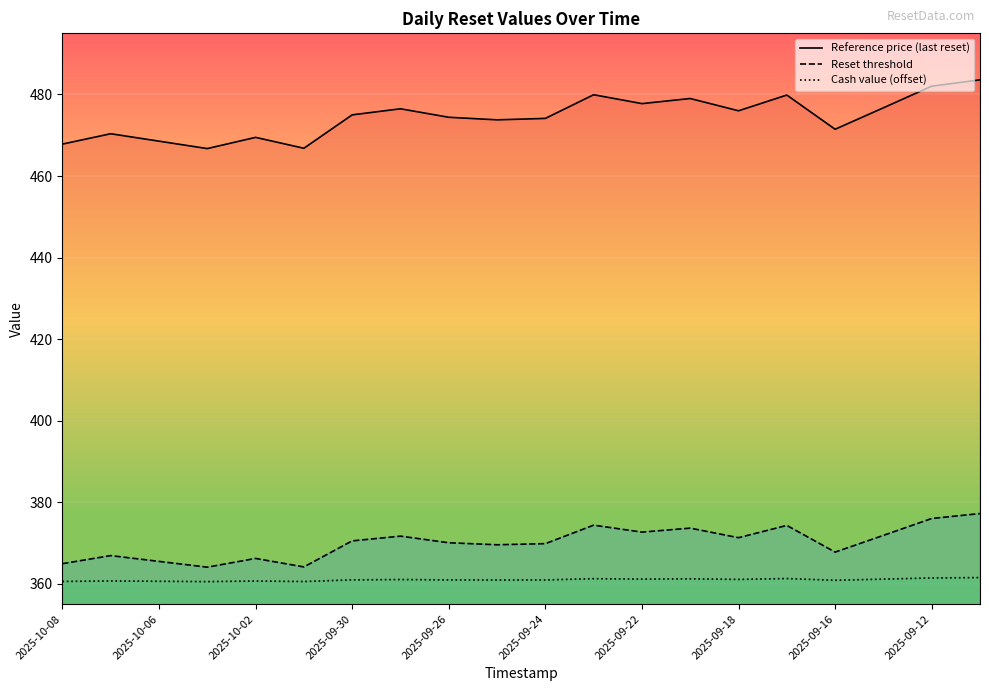

Count the number of data series in this chart.

3